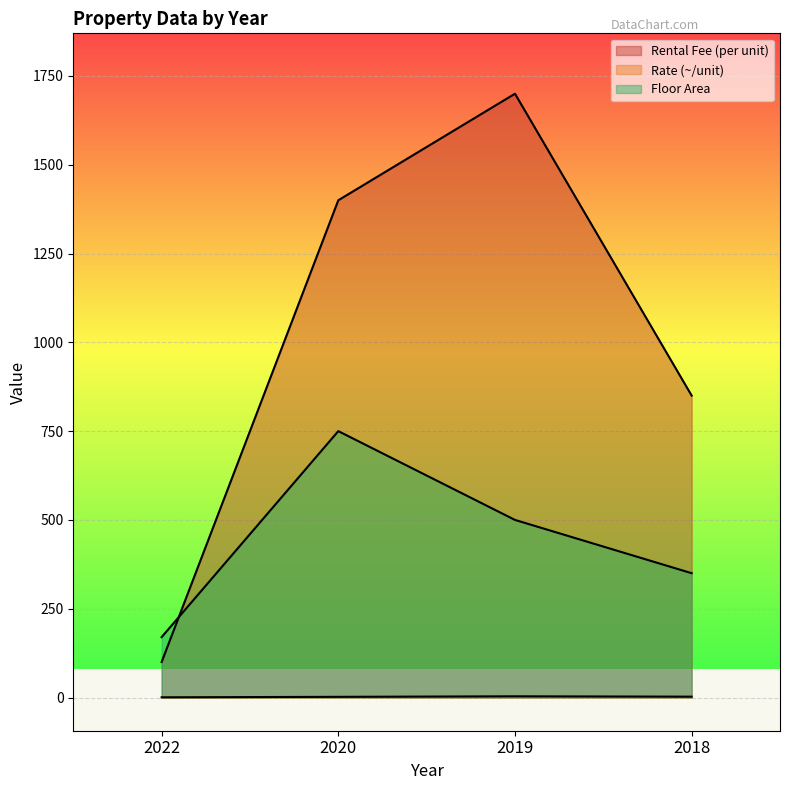

Which series has the largest total across all categories?

Rental Fee (per unit)